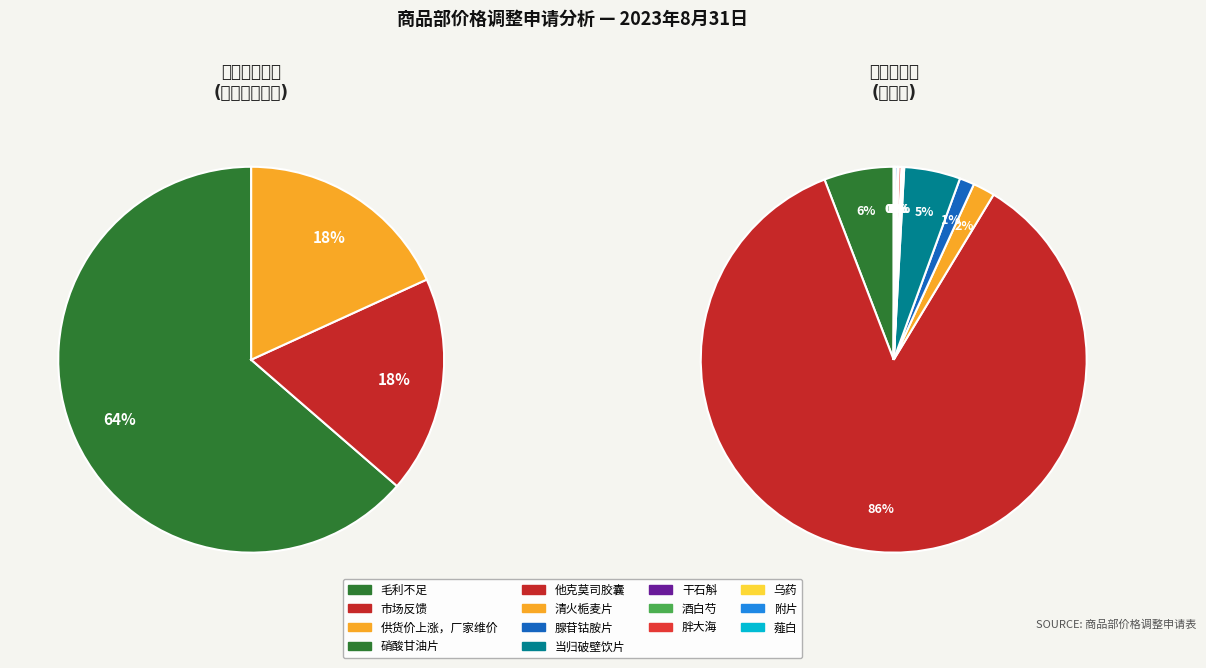

Which slice represents more than half of the pie?

毛利不足